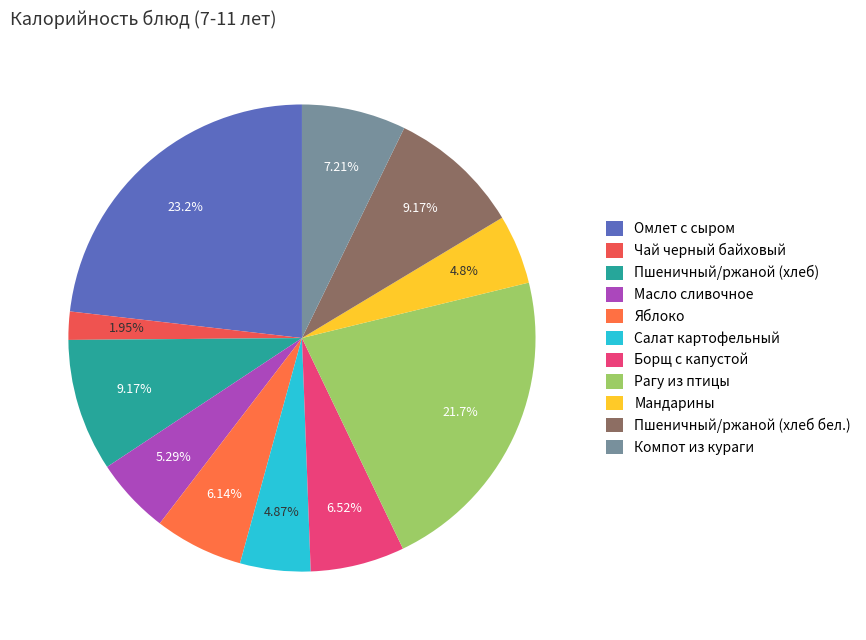

Does Пшеничный/ржаной (хлеб бел.) represent more than half of the total?

No